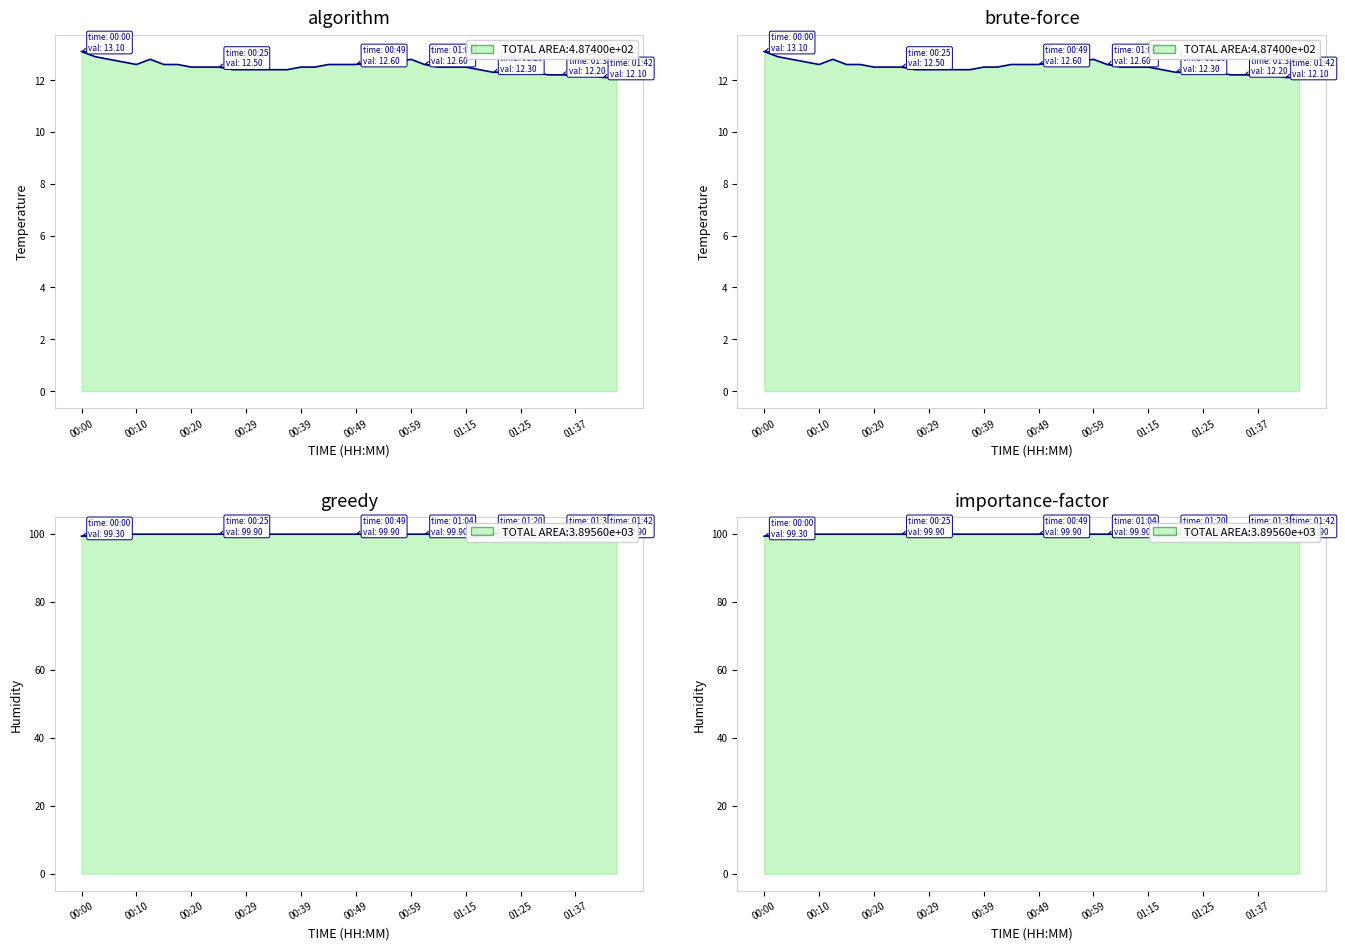

At which label does temperature reach its minimum?

01:42